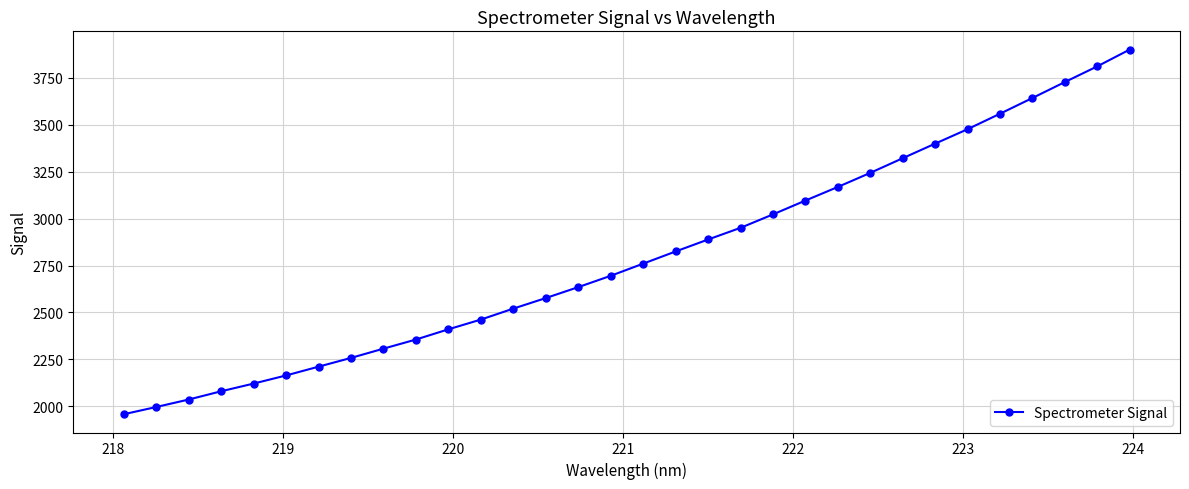

What is the maximum value shown in the chart?

3900.2